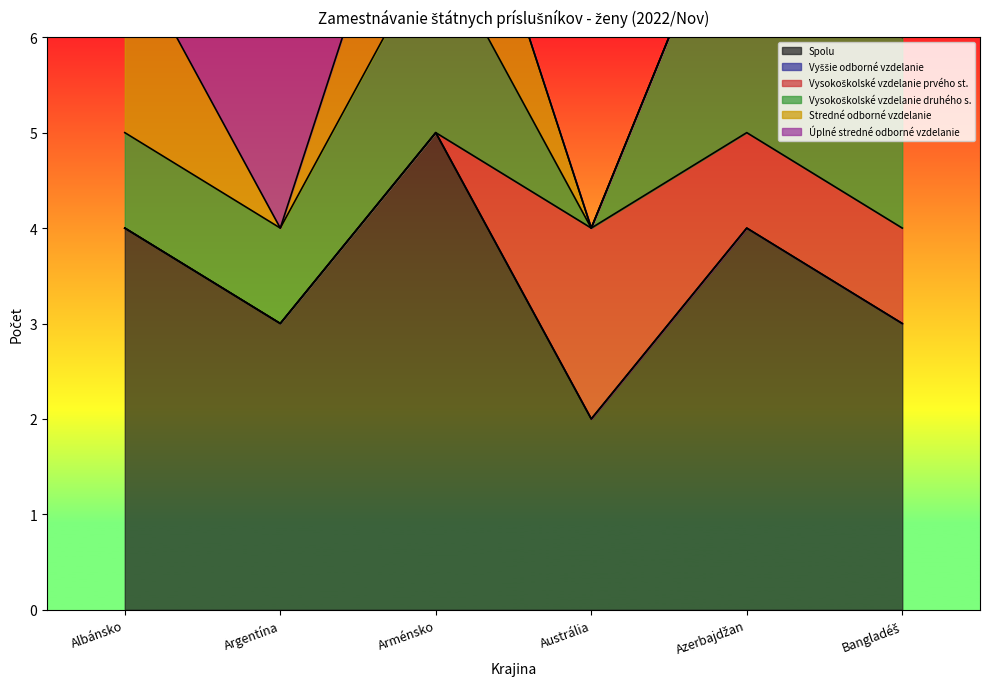

At which label does Úplné stredné odborné vzdelanie reach its peak?

Argentína